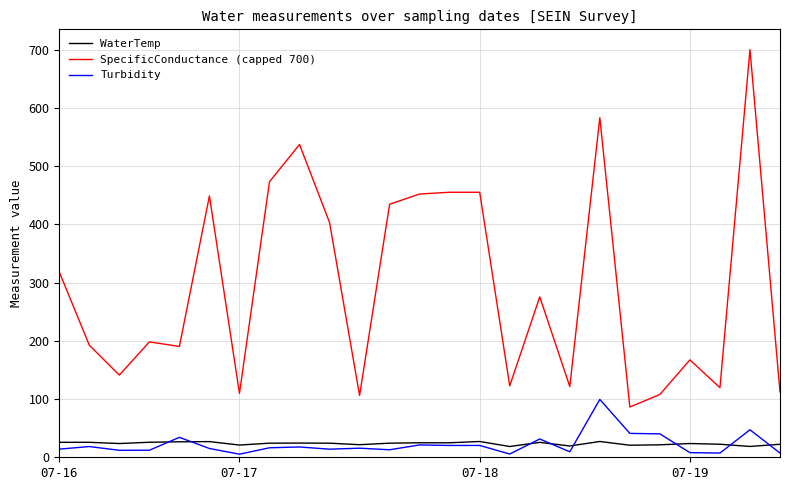

At how many categories does at least one series exceed 311?

11